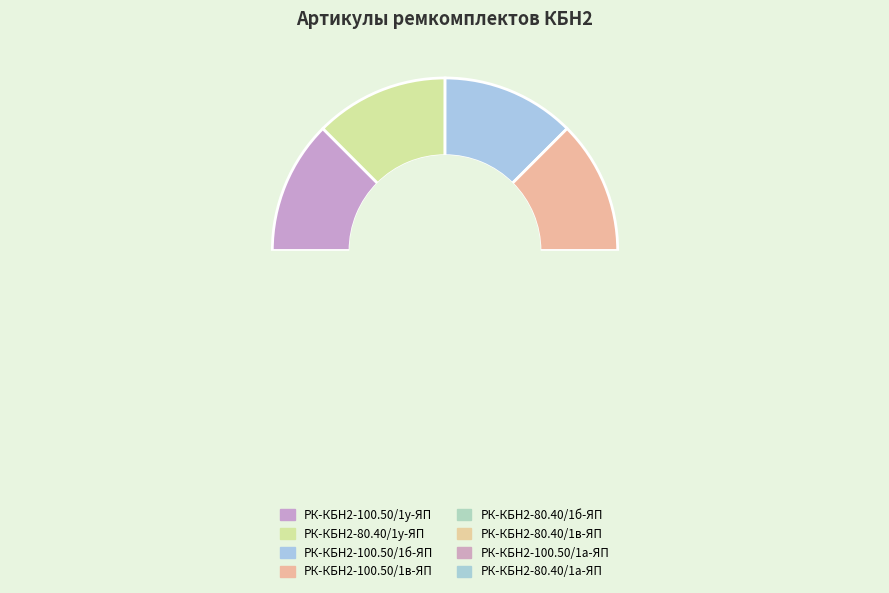

Which slice is the smallest?

РК-КБН2-100.50/1а-ЯП